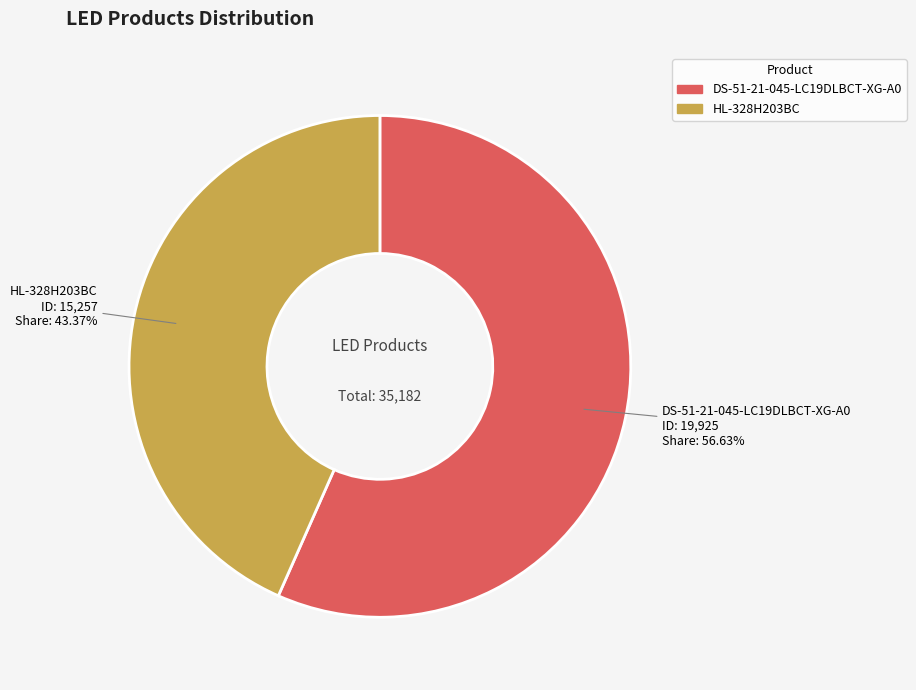

Which category has the smallest portion of the pie?

HL-328H203BC